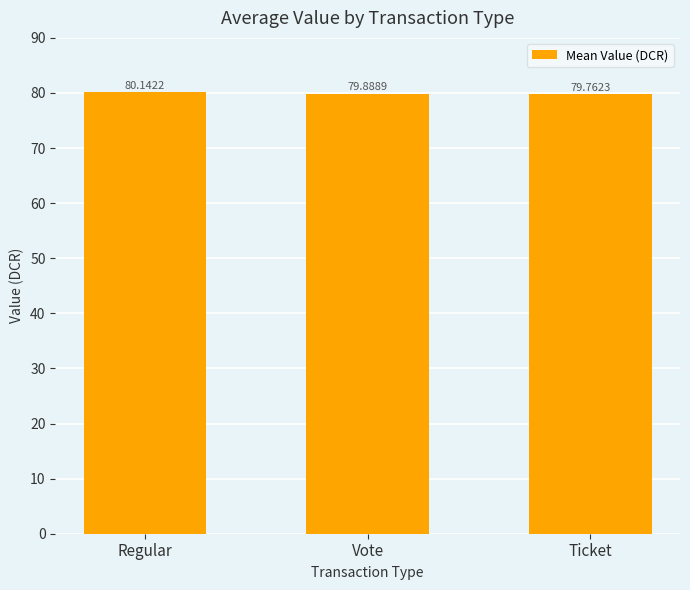

Read the value at Regular.

80.1